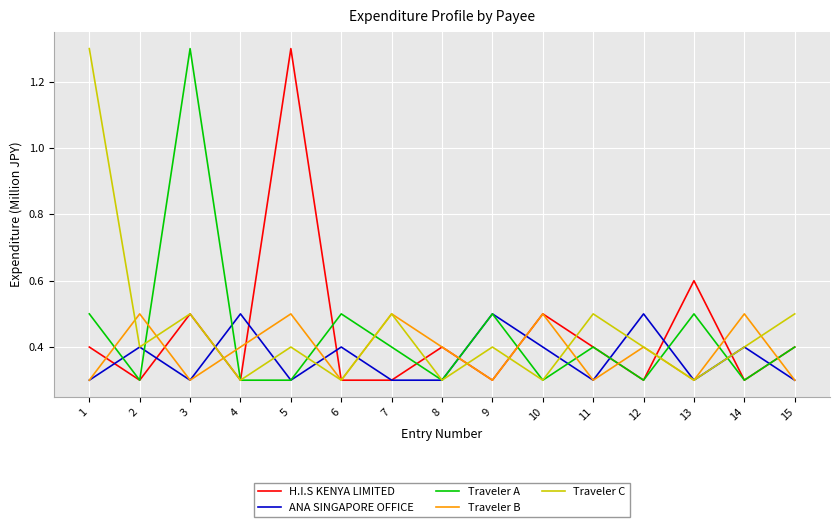

The ANA SINGAPORE OFFICE series shows 0.2 at 9. True or false?

False